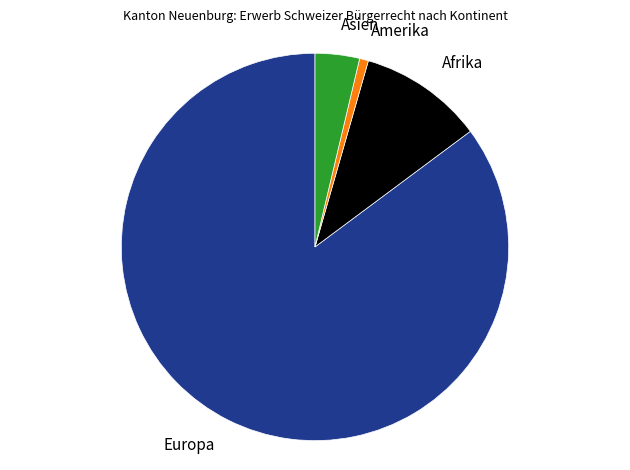

Does Amerika represent more than half of the total?

No